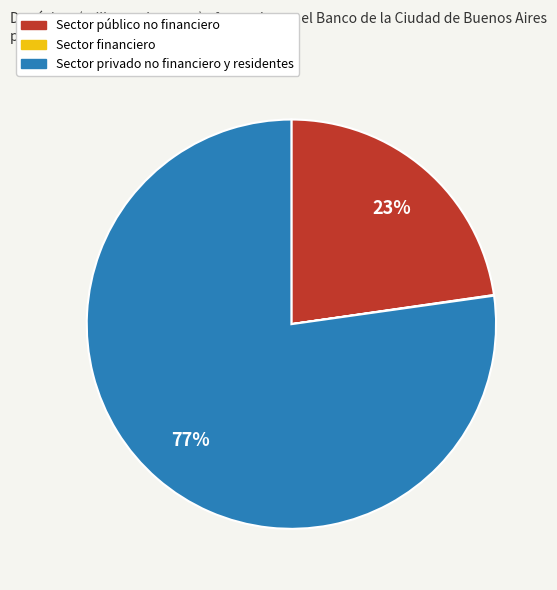

What is the largest slice in the pie chart?

Sector privado no financiero y residentes